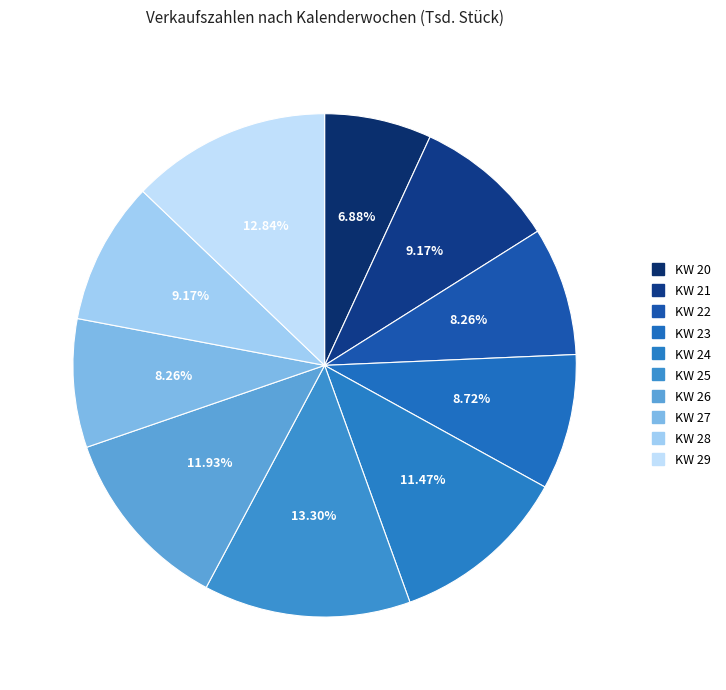

To the nearest percent, what percentage of the pie is KW 26?

12%